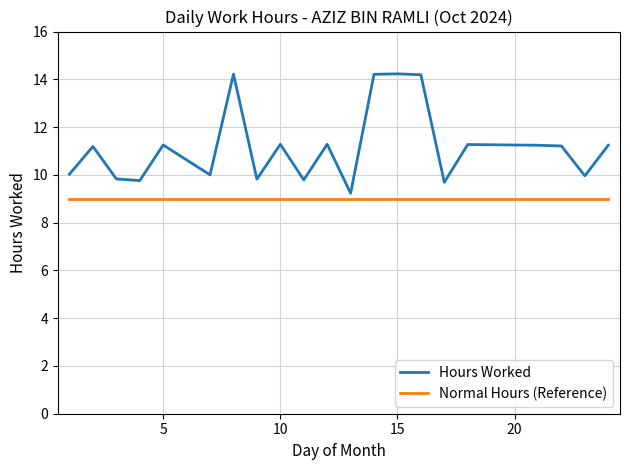

True or false: Hours Worked has more than 1 interior local peaks.

True